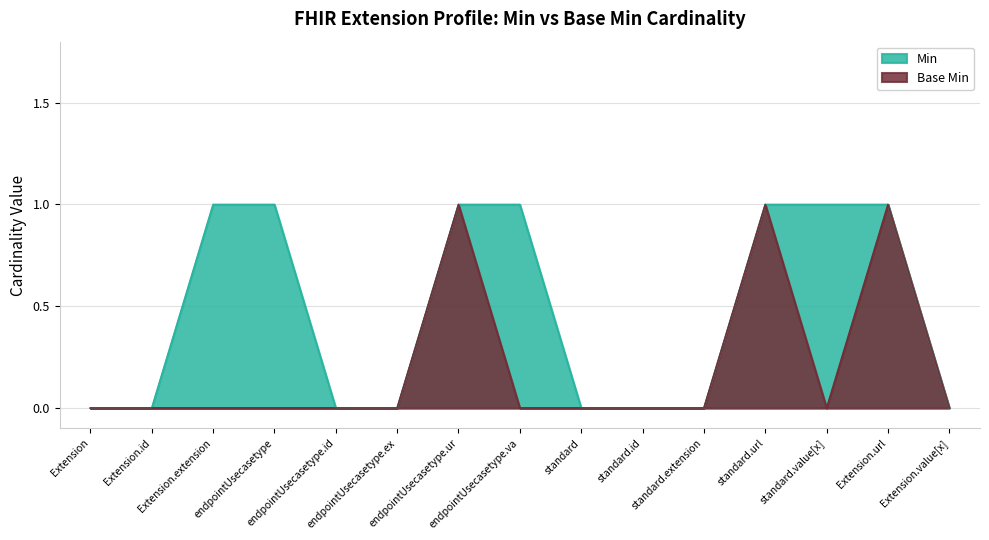

How many lines are shown in the chart?

2